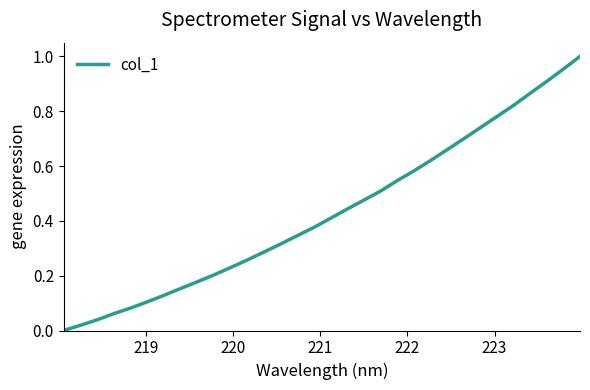

Does the chart display data point markers on the line(s)?

No